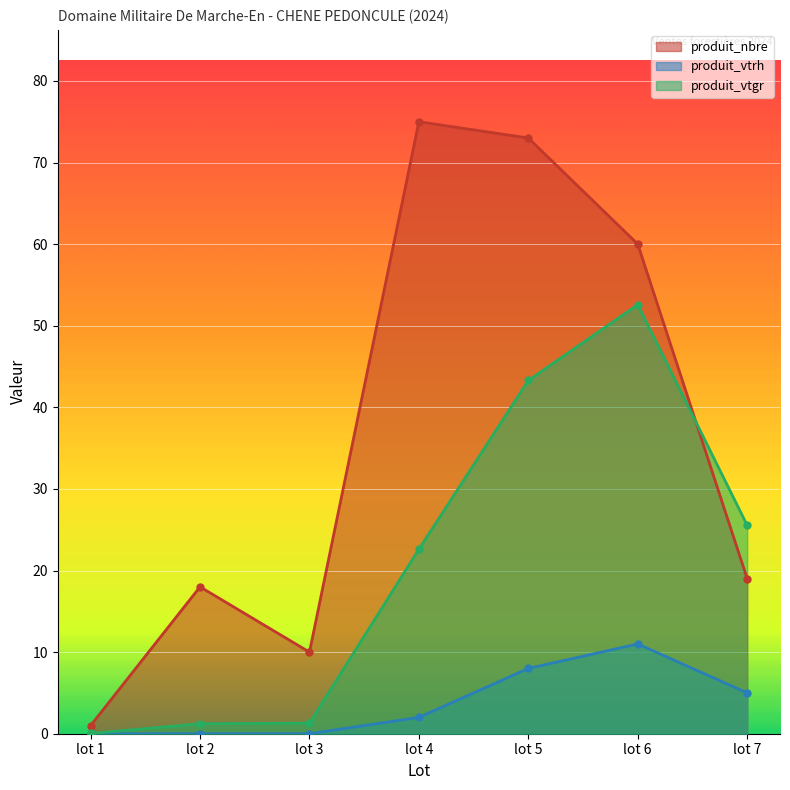

True or false: produit_nbre has a value of 7.9 at lot 2.

False